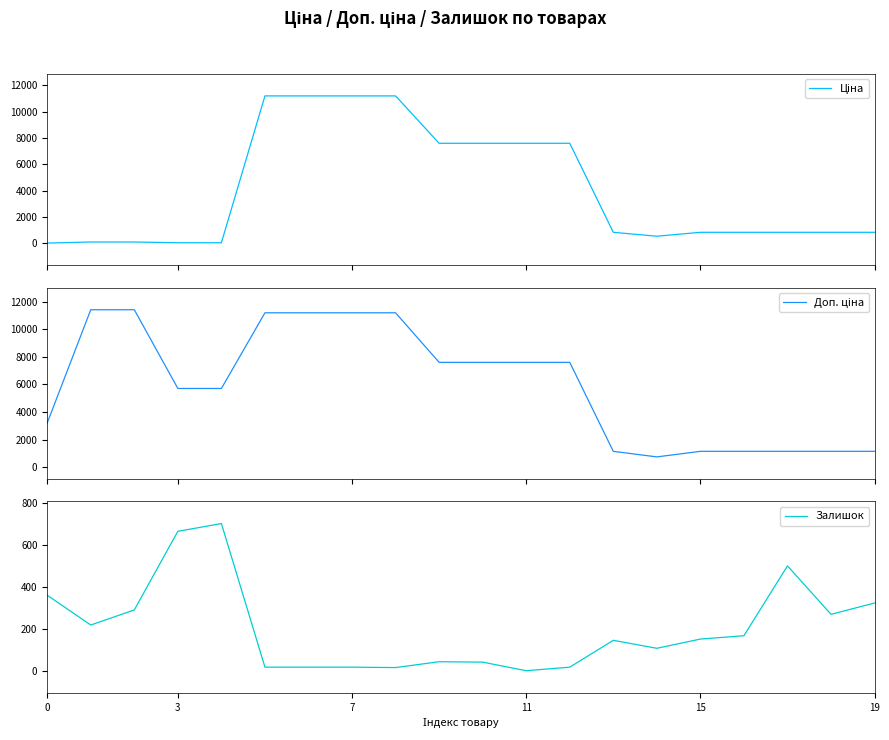

Does the chart have visible grid lines?

No